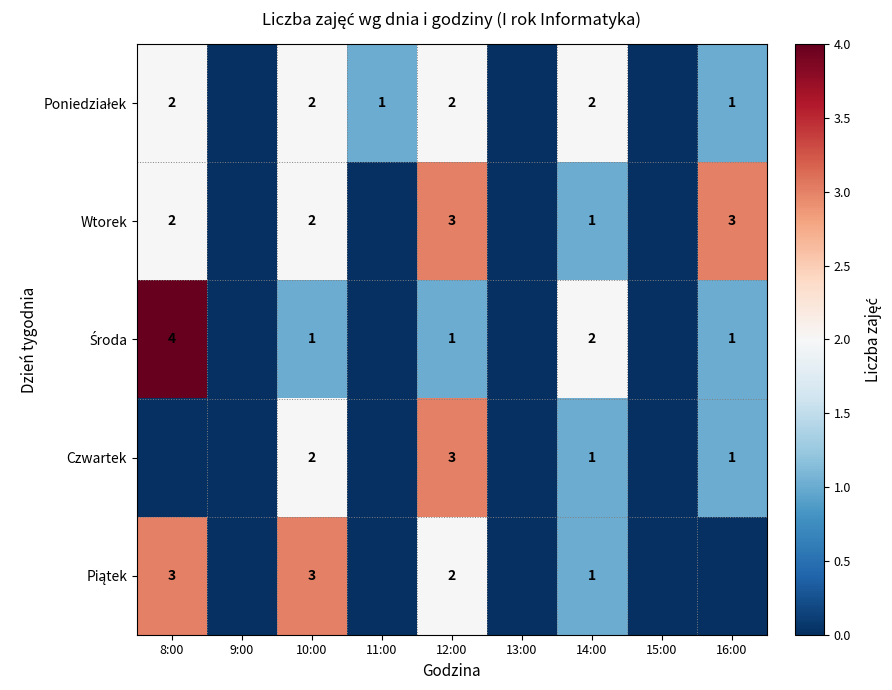

What is the greatest value displayed?

4